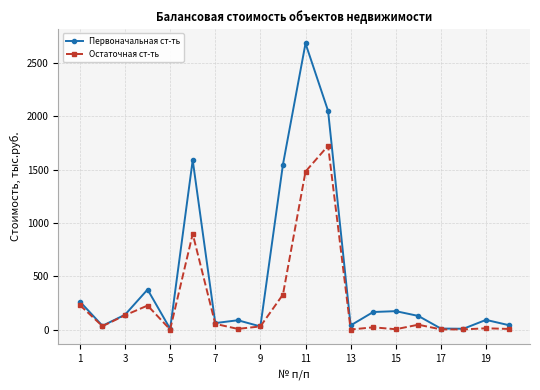

What is the difference between the maximum and minimum values in the Остаточная ст-ть series?

1723.0